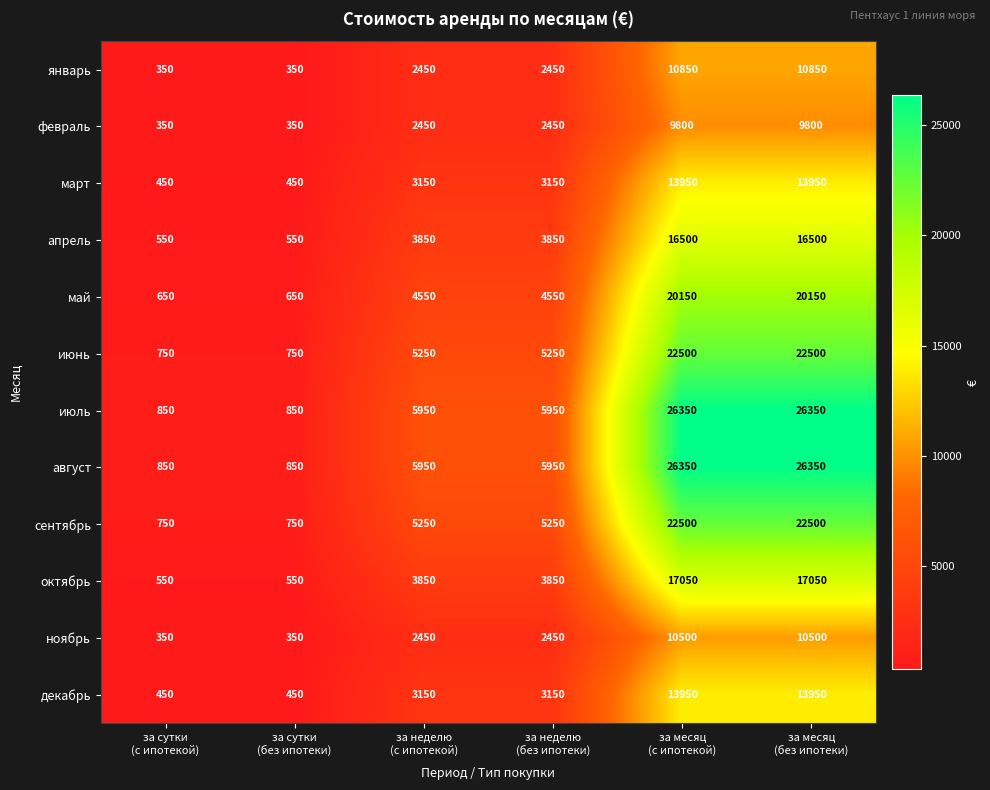

What is the difference between the highest and lowest values at за сутки
(с ипотекой)?

500